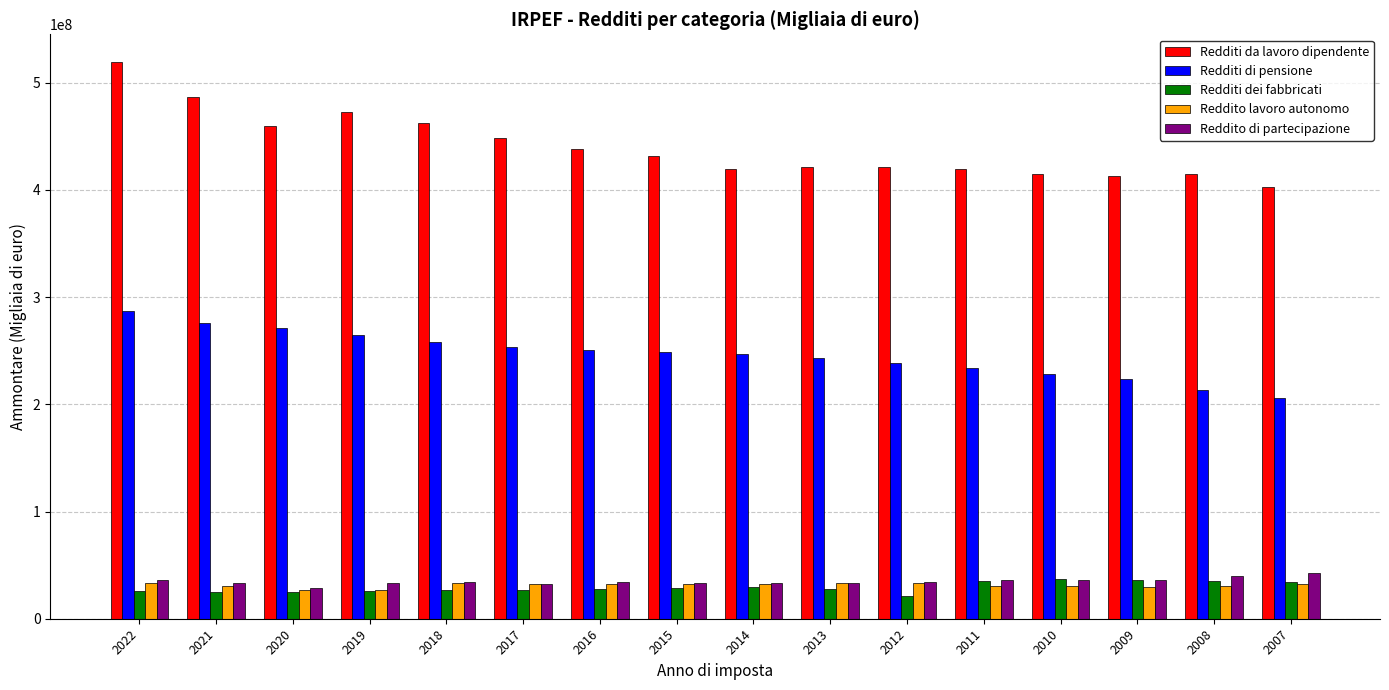

What is the spread (max minus min) of values at 2019?

446764468